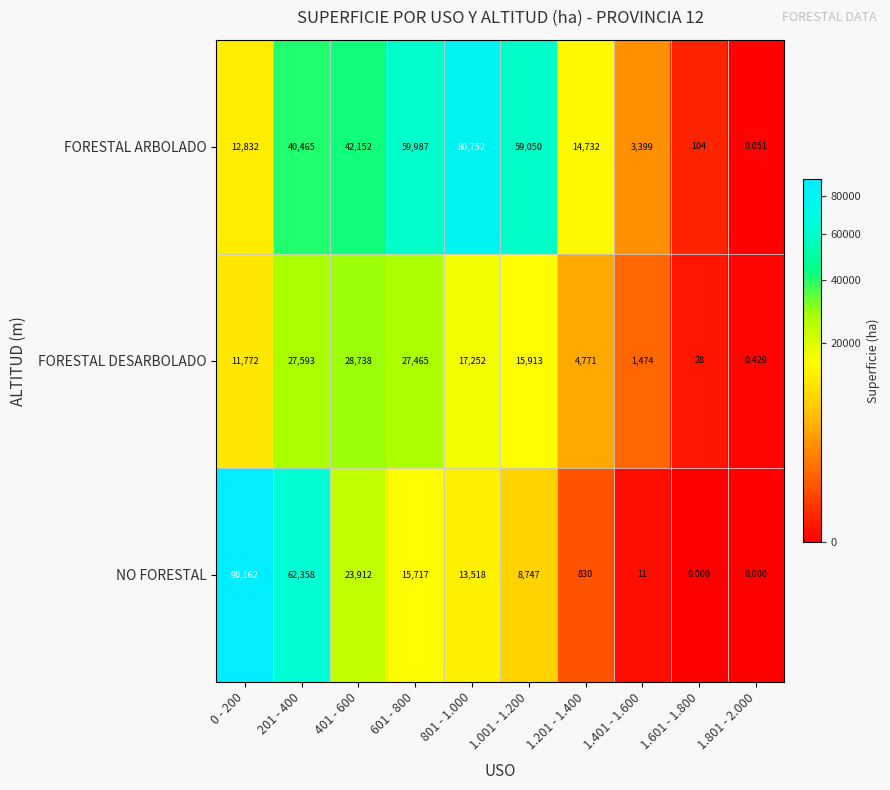

Which series has the largest range (max minus min)?

NO FORESTAL